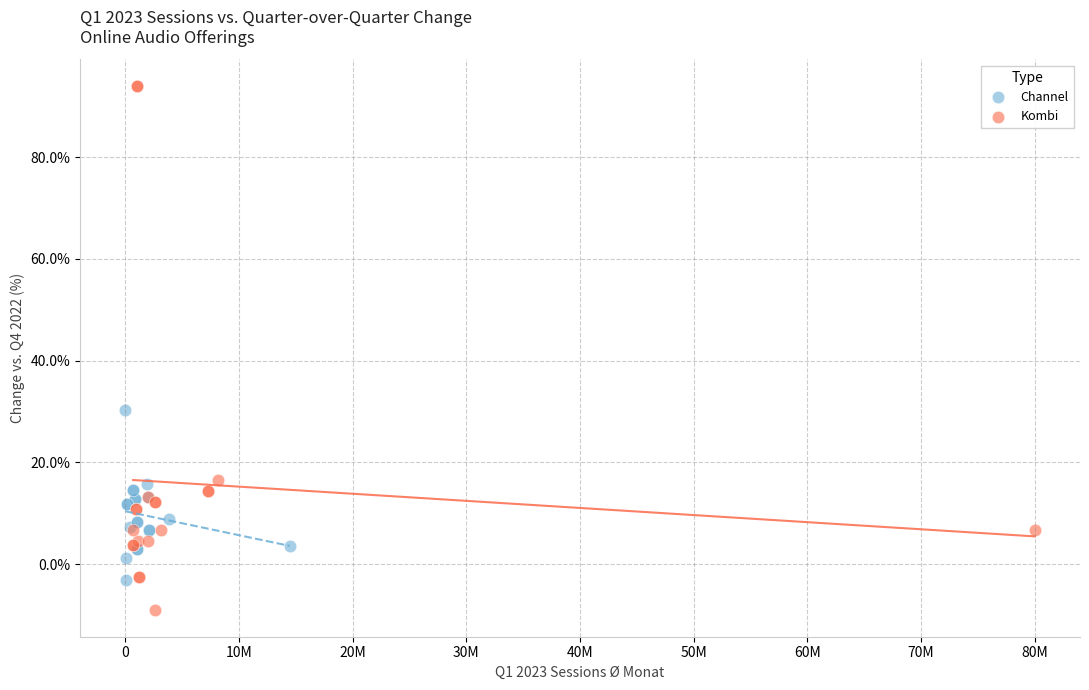

What are all the series names shown in the legend?

Channel, Kombi